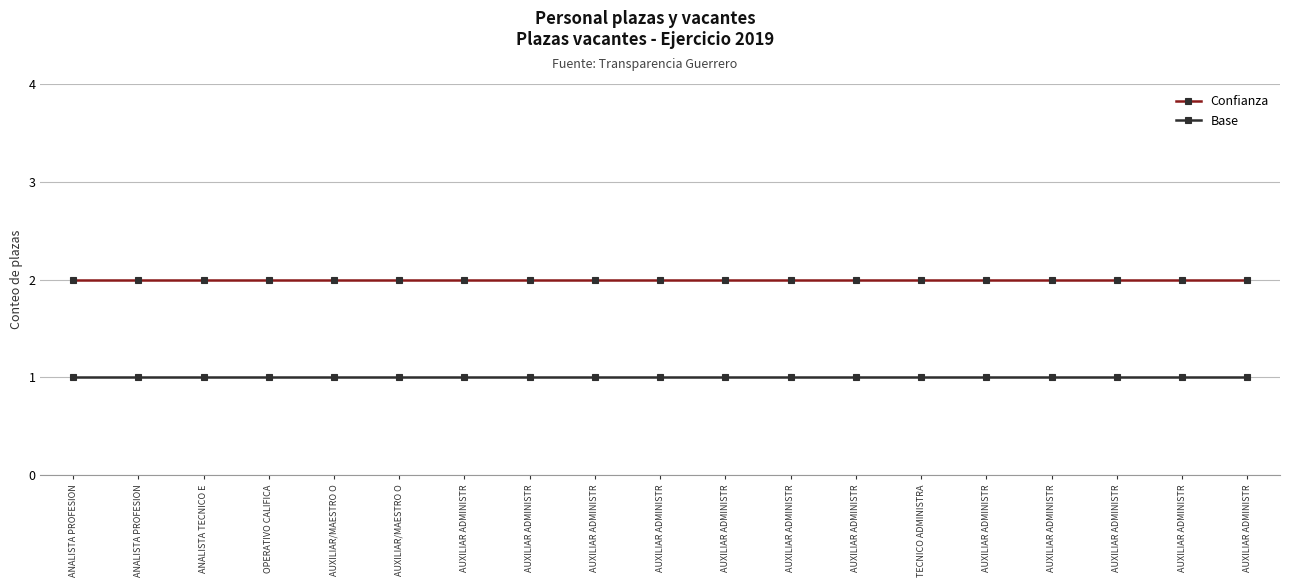

What are all the series names shown in the legend?

Confianza, Base